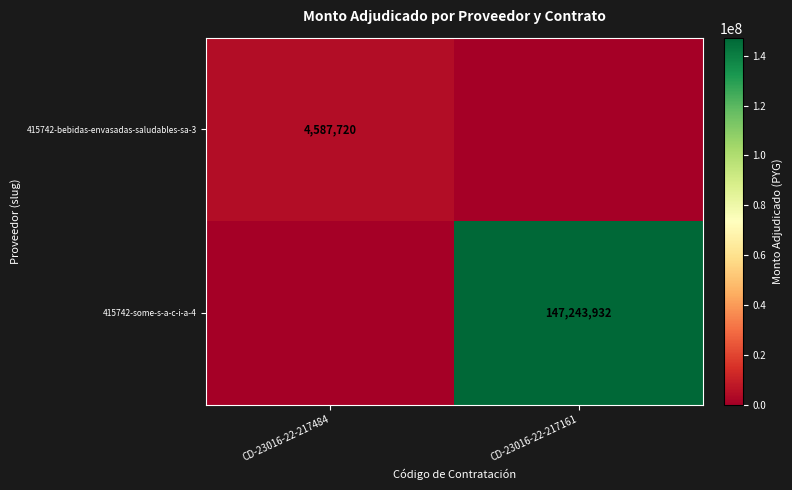

At how many categories does at least one series exceed 67999850?

1